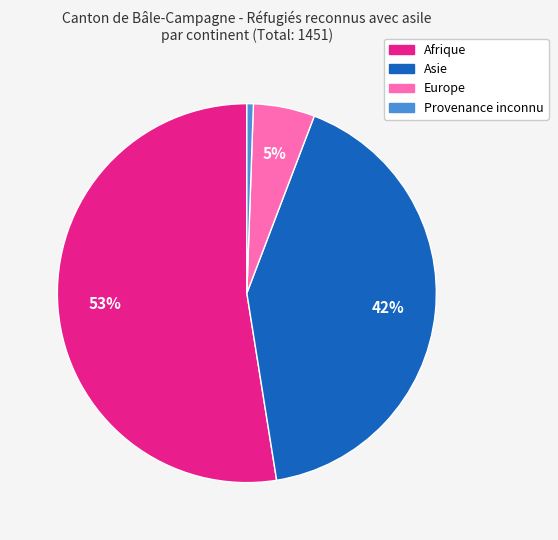

Which has a higher value, Asie or Provenance inconnu?

Asie